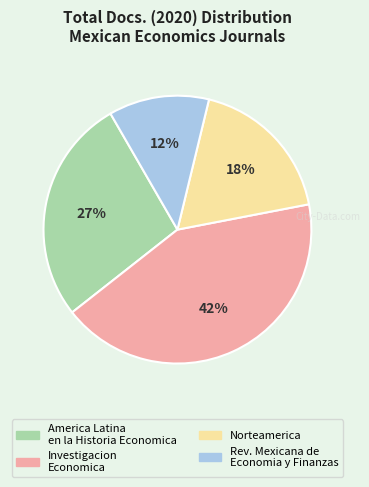

To the nearest percent, what is the difference between the largest and smallest slice percentages?

30%